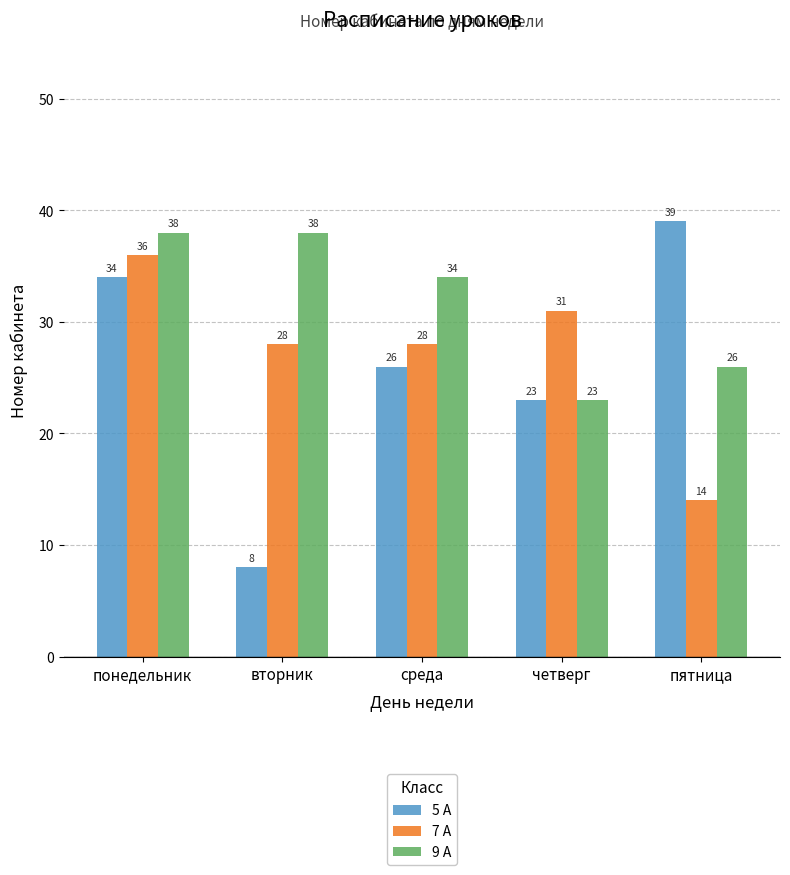

Reading right to left, what are all the values shown in this chart?

5 A: пятница=39	четверг=23	среда=26	вторник=8	понедельник=34
7 A: пятница=14	четверг=31	среда=28	вторник=28	понедельник=36
9 A: пятница=26	четверг=23	среда=34	вторник=38	понедельник=38